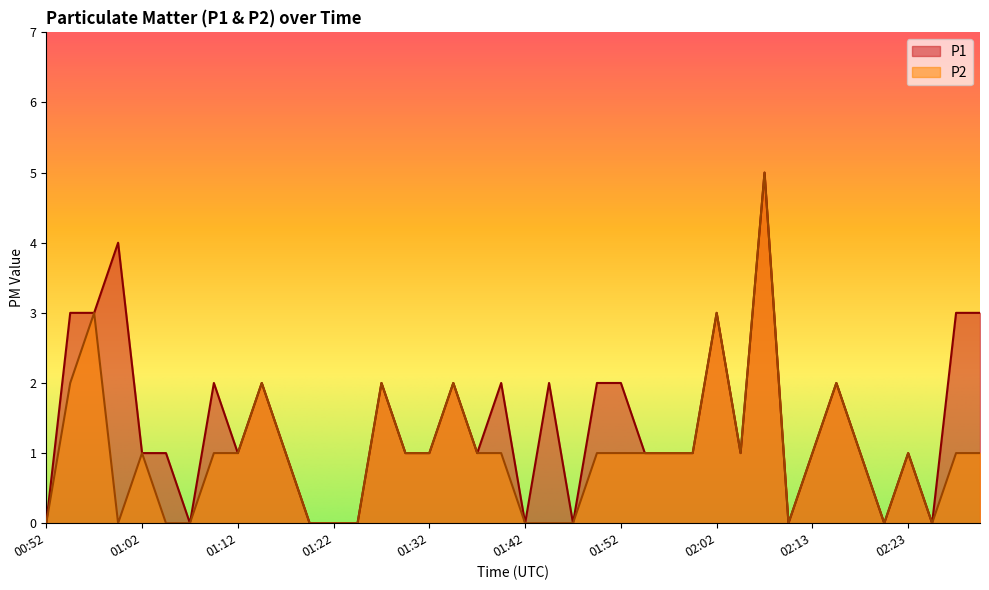

The P2 series shows 1 at 02:23. True or false?

True